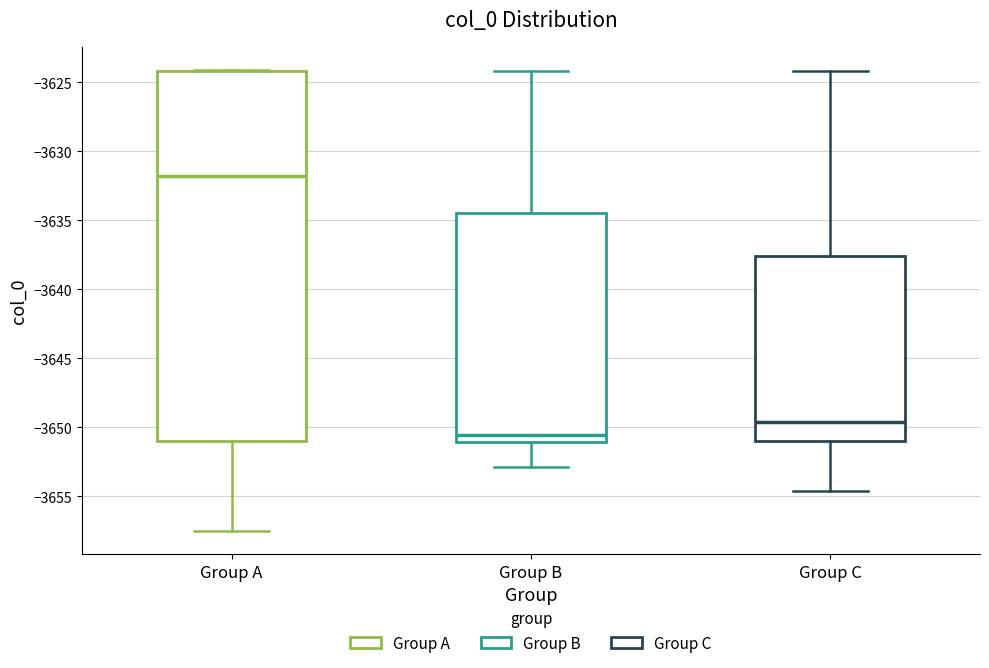

Which box is the tallest, from its lower edge to its upper edge?

Group A